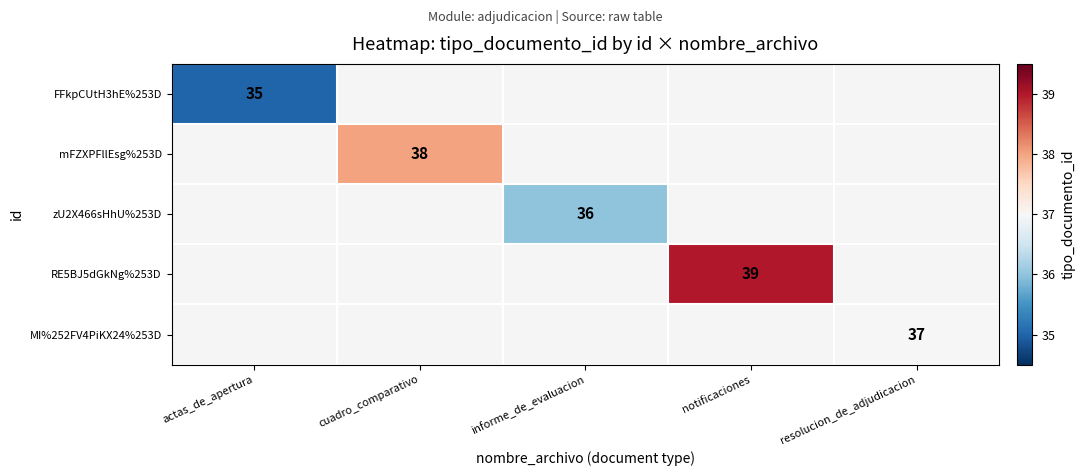

True or false: mFZXPFllEsg%253D has a value of 10 at cuadro_comparativo.

False